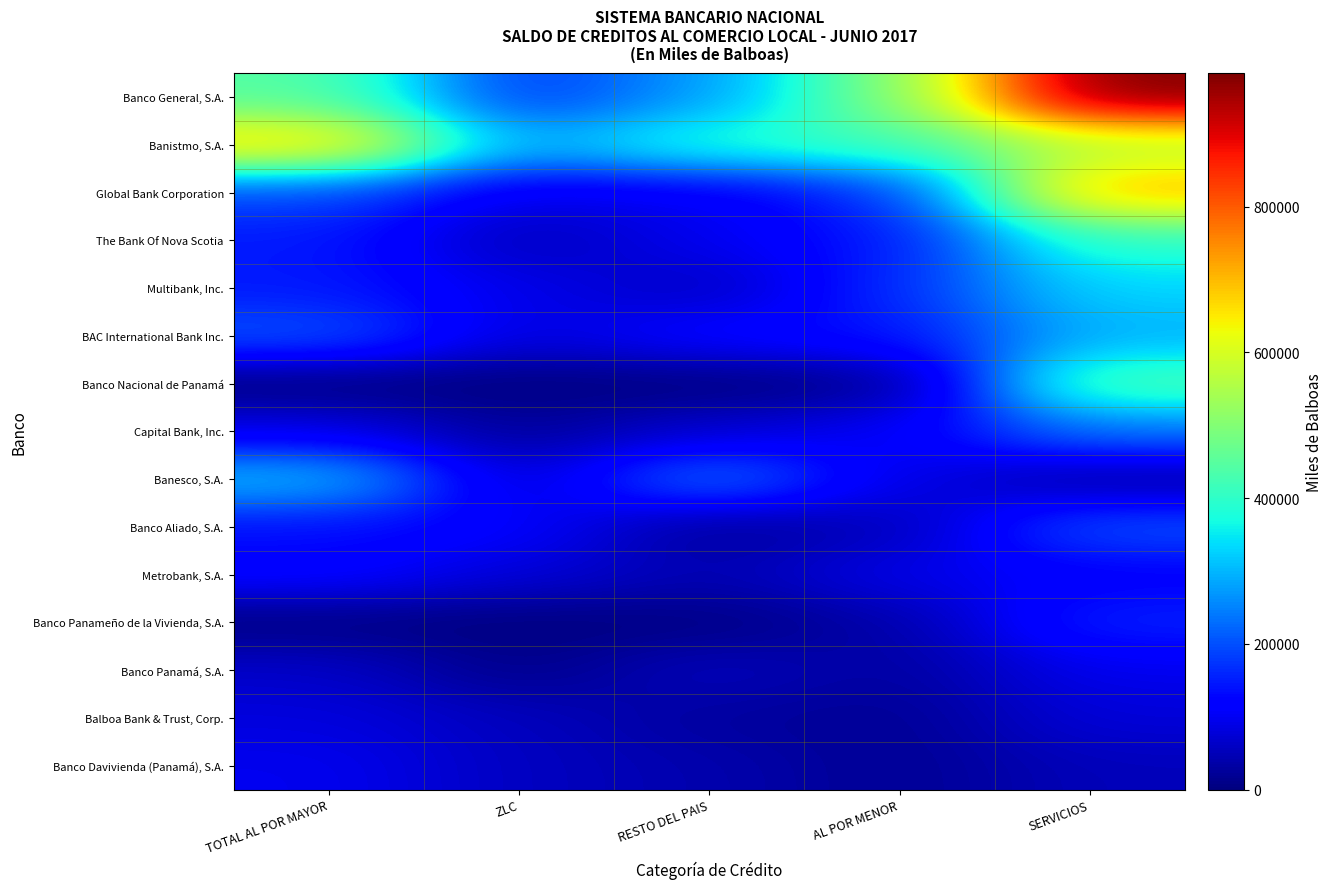

Between ZLC and RESTO DEL PAIS, which series saw the biggest shift?

Banesco, S.A.